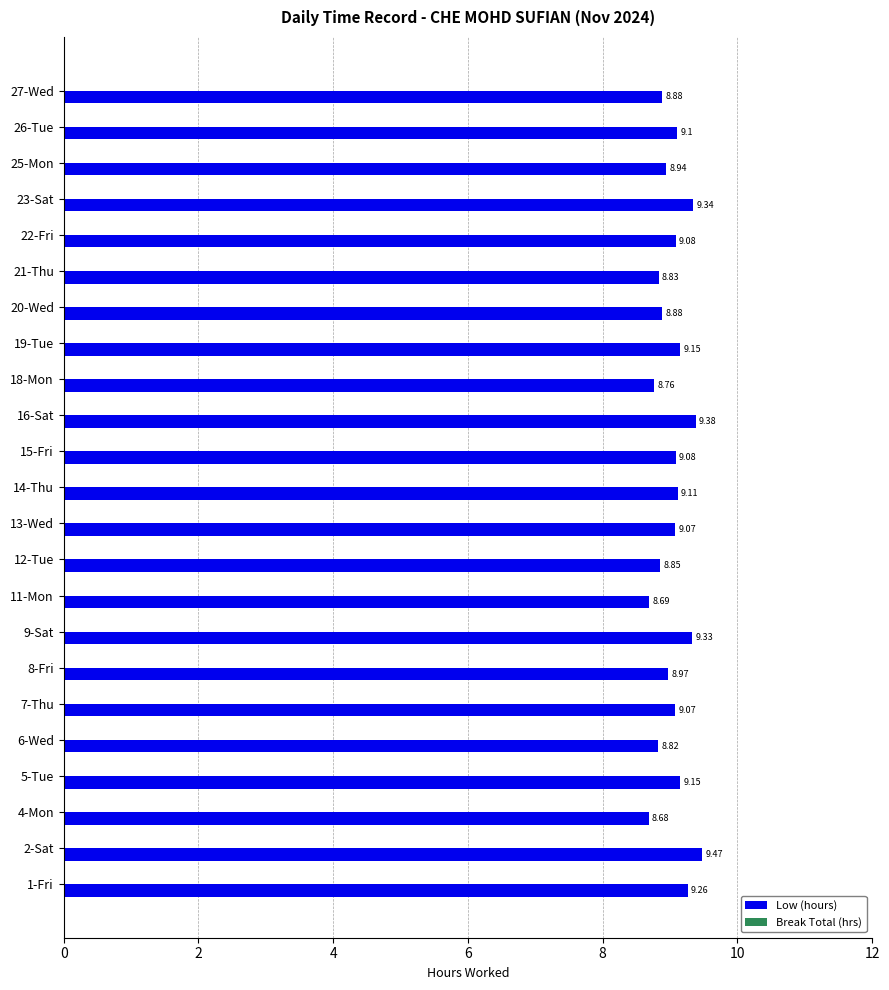

Approximately how many times larger is the value at 2-Sat compared to 5-Tue?

1.0